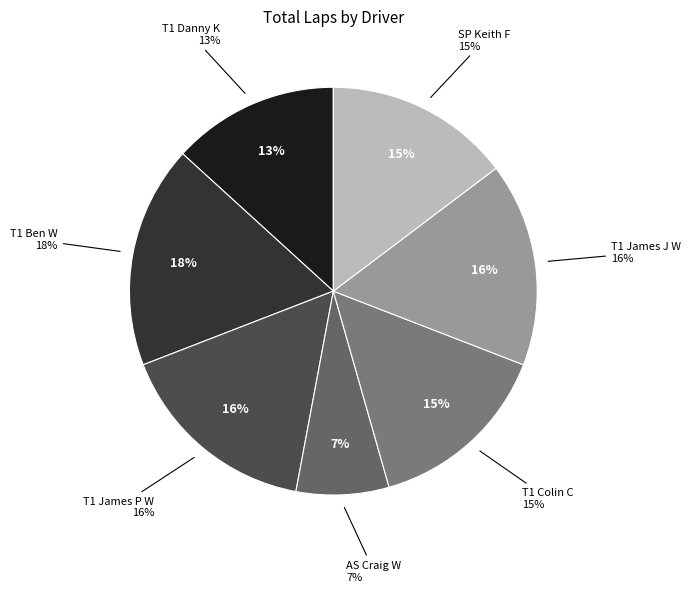

Is there any slice that represents more than half of the pie?

No